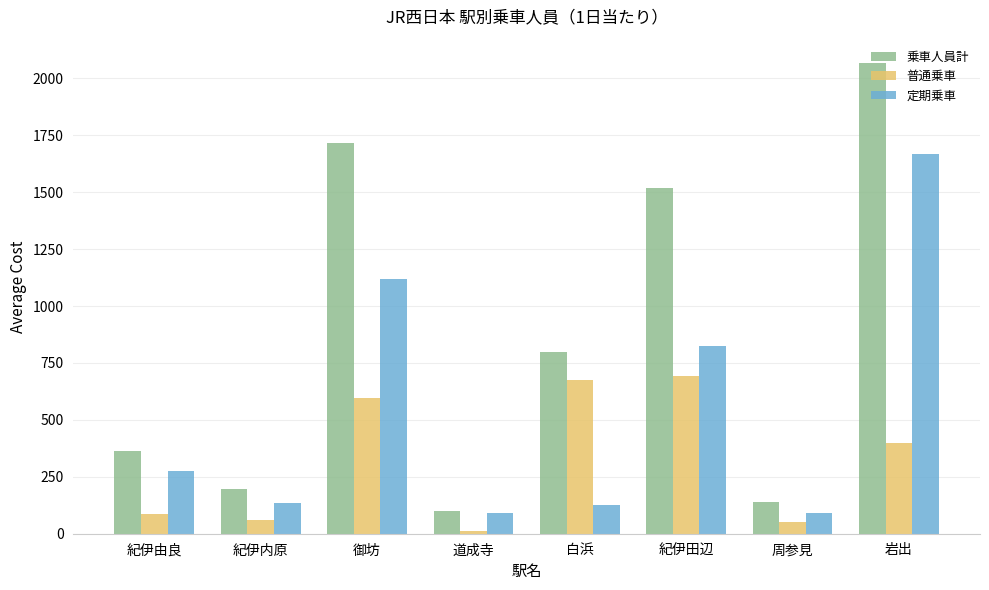

What are all the series names shown in the legend?

乗車人員計, 普通乗車, 定期乗車